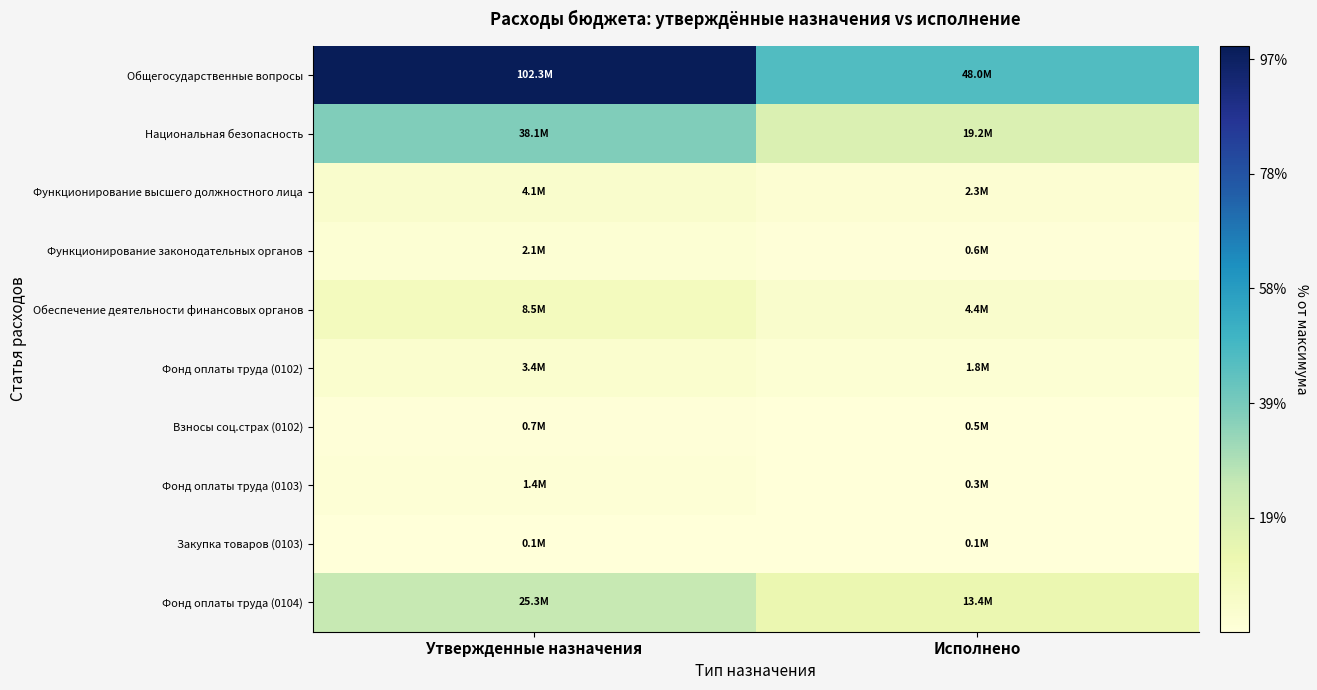

At which category does the chart reach its peak across all series?

Утвержденные назначения